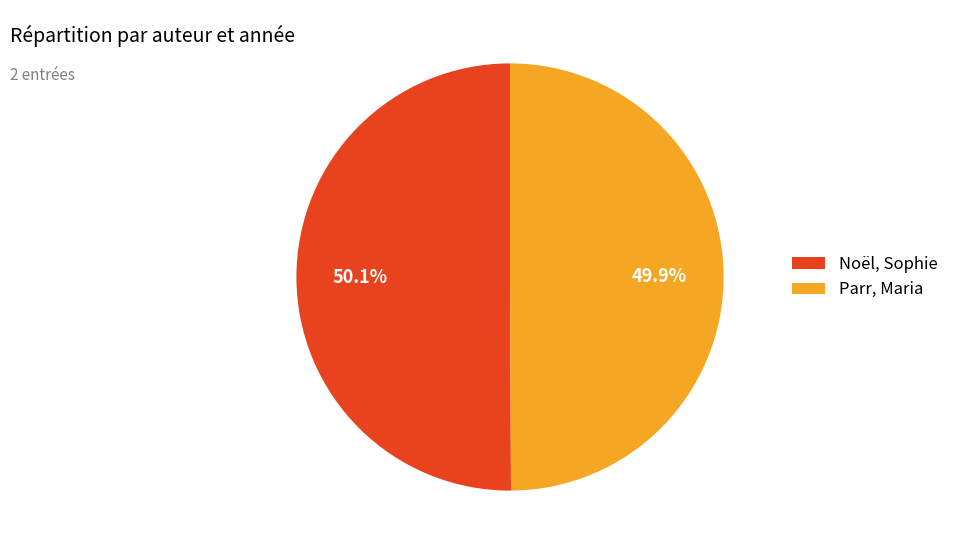

To the nearest percent, what percentage of the pie is Parr, Maria?

50%